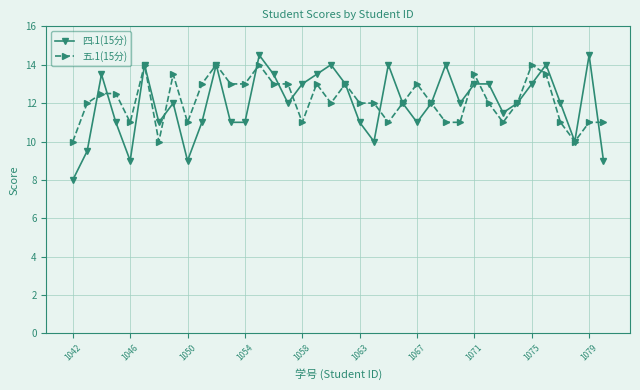

Reading left to right, extract all data points from this chart.

四.1(15分): 8.0	9.5	13.5	11.0	9.0	14.0	11.0	12.0	9.0	11.0	14.0	11.0	11.0	14.5	13.5	12.0	13.0	13.5	14.0	13.0	11.0	10.0	14.0	12.0	11.0	12.0	14.0	12.0	13.0	13.0	11.5	12.0	13.0	14.0	12.0	10.0	14.5	9.0
五.1(15分): 10.0	12.0	12.5	12.5	11.0	14.0	10.0	13.5	11.0	13.0	14.0	13.0	13.0	14.0	13.0	13.0	11.0	13.0	12.0	13.0	12.0	12.0	11.0	12.0	13.0	12.0	11.0	11.0	13.5	12.0	11.0	12.0	14.0	13.5	11.0	10.0	11.0	11.0